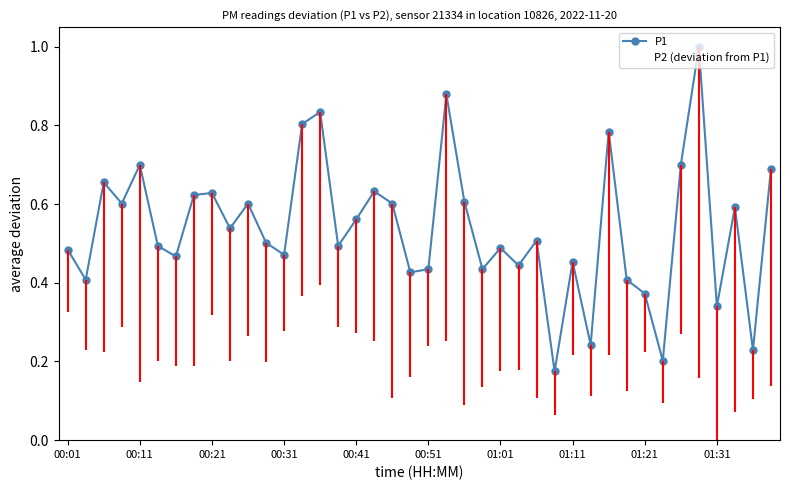

What is the highest value of the P2 (deviation from P1) series?

0.4